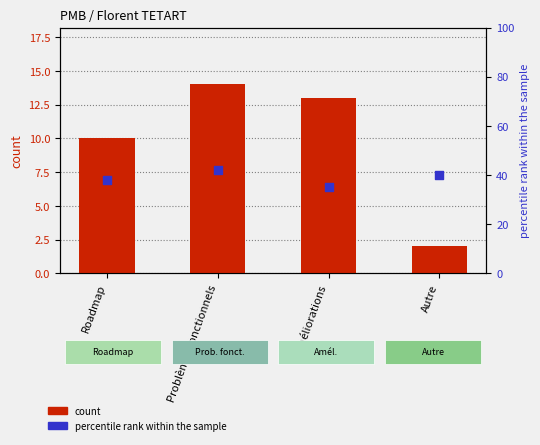

What are all the series names shown in the legend?

count, percentile rank within the sample